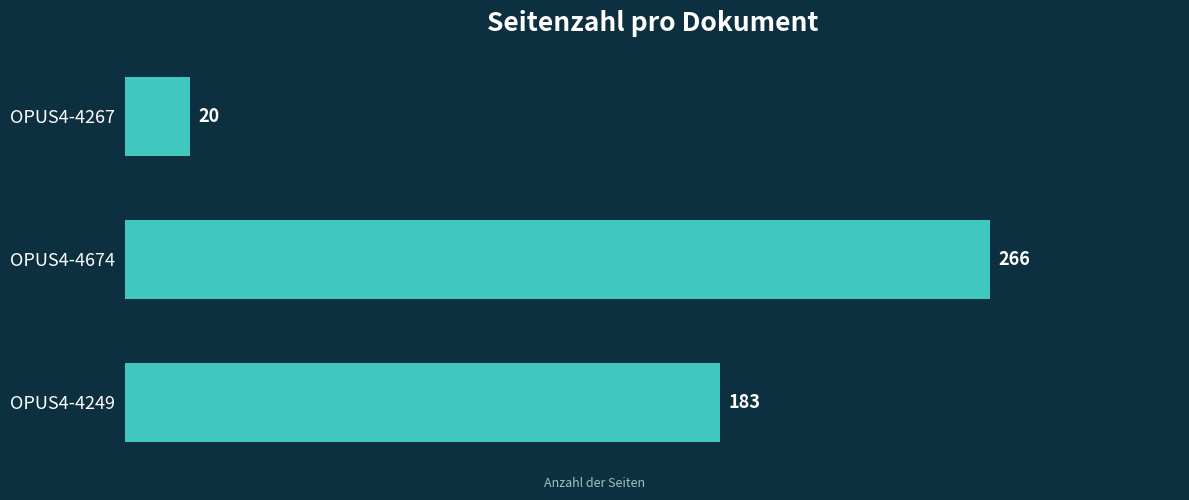

Reading top to bottom, transcribe all the data shown in this chart.

OPUS4-4267=20	OPUS4-4674=266	OPUS4-4249=183